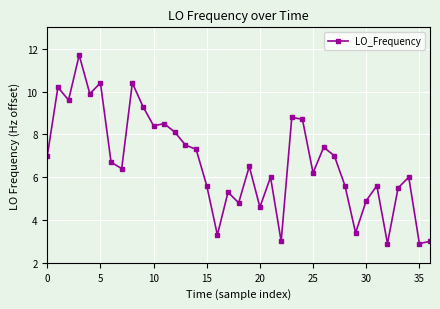

Reading left to right, transcribe all the data shown in this chart.

7.0	10.2	9.6	11.7	9.9	10.4	6.7	6.4	10.4	9.3	8.4	8.5	8.1	7.5	7.3	5.6	3.3	5.3	4.8	6.5	4.6	6.0	3.0	8.8	8.7	6.2	7.4	7.0	5.6	3.4	4.9	5.6	2.9	5.5	6.0	2.9	3.0